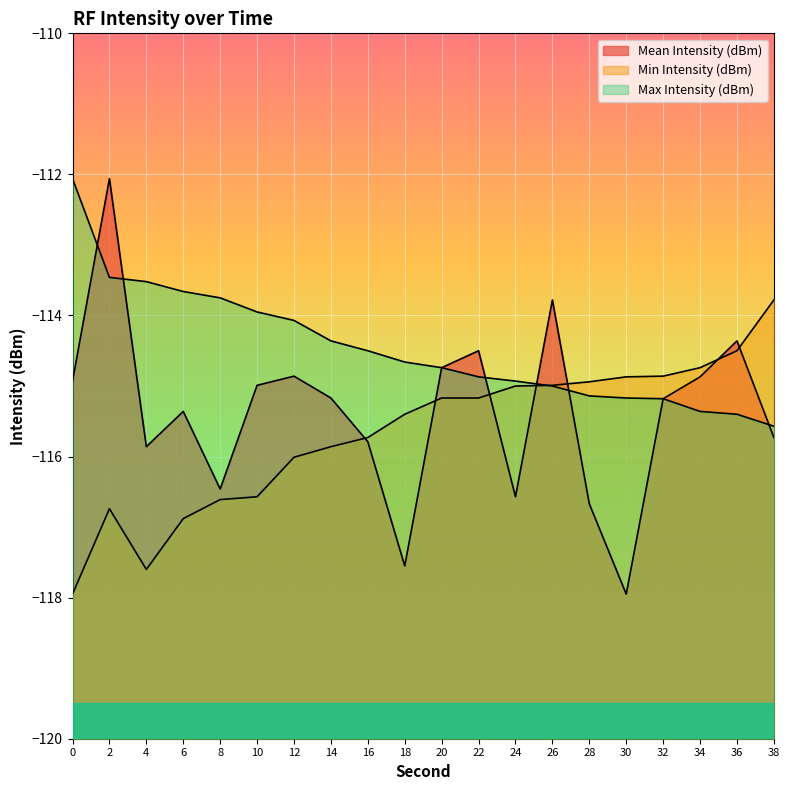

Between which two adjacent categories do Min Intensity (dBm) and Max Intensity (dBm) first intersect?

24 and 26